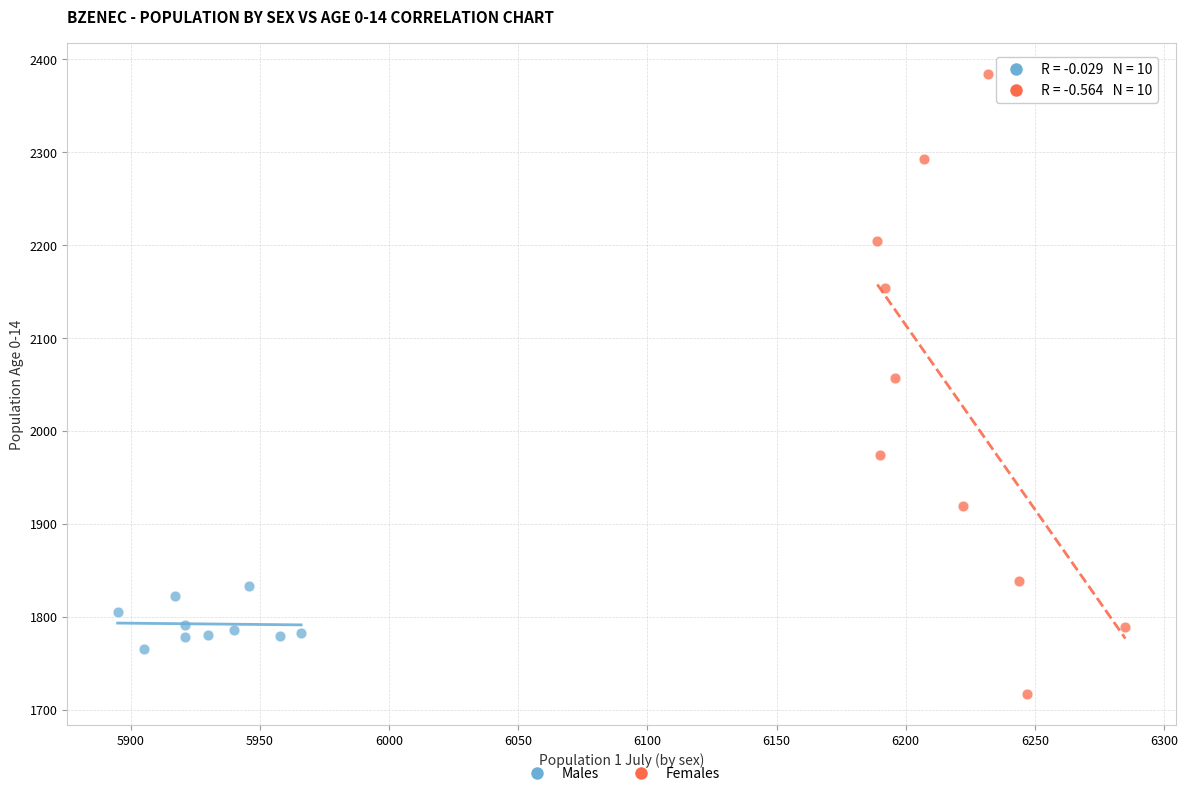

Which series reaches the minimum Y coordinate?

Females